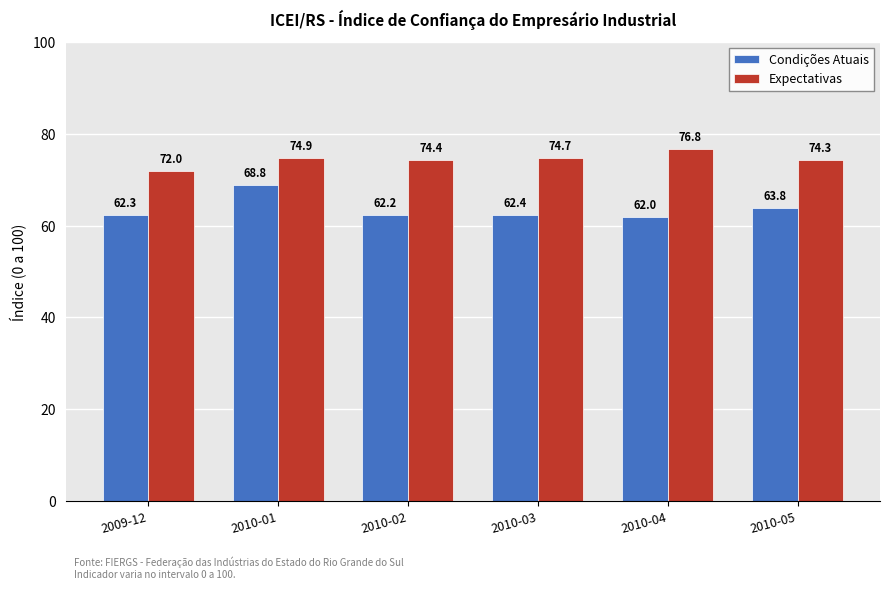

Rank the categories by Expectativas value from lowest to highest.

2009-12, 2010-05, 2010-02, 2010-03, 2010-01, 2010-04